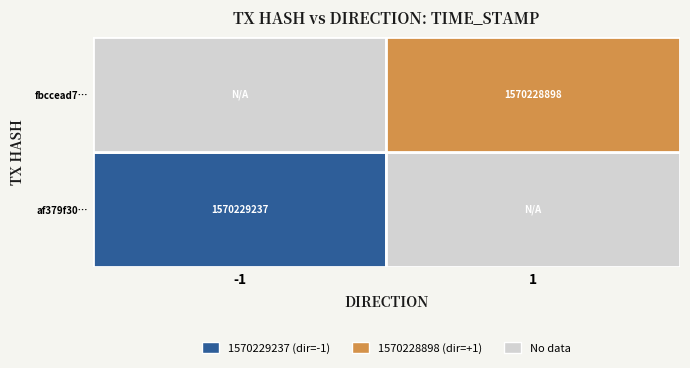

The value of af379f3019c5a1613a1059a9230b7f1006fc3ff at 1 is 855849114. True or false?

False